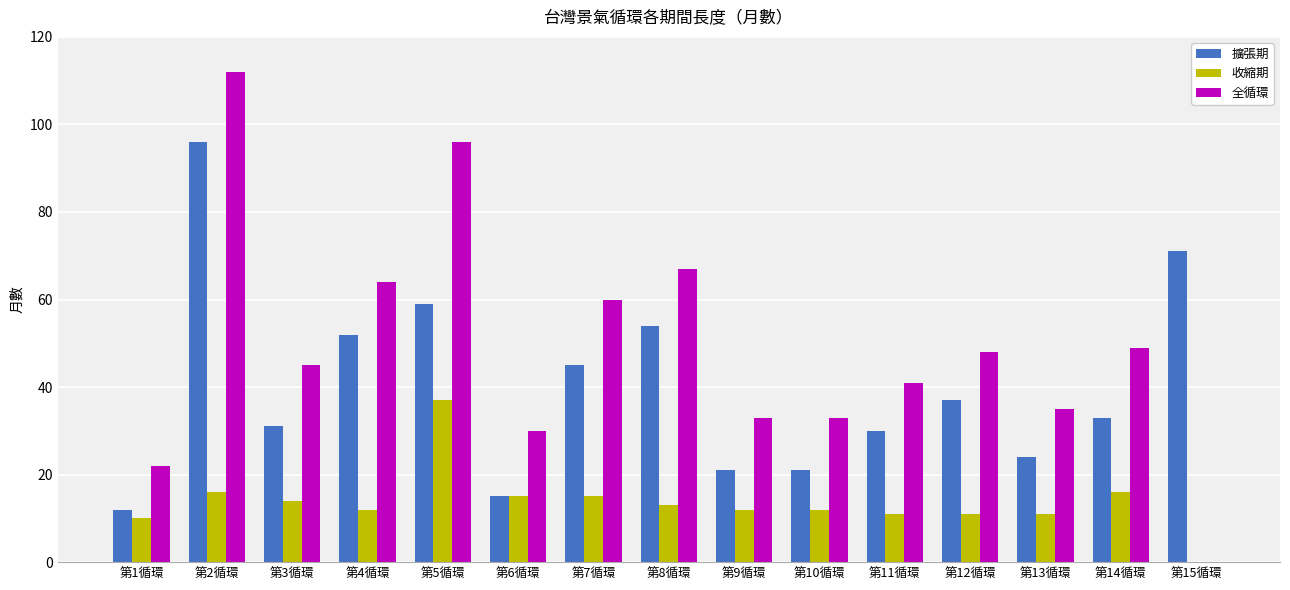

The 收縮期 series shows 15 at 第6循環. True or false?

True